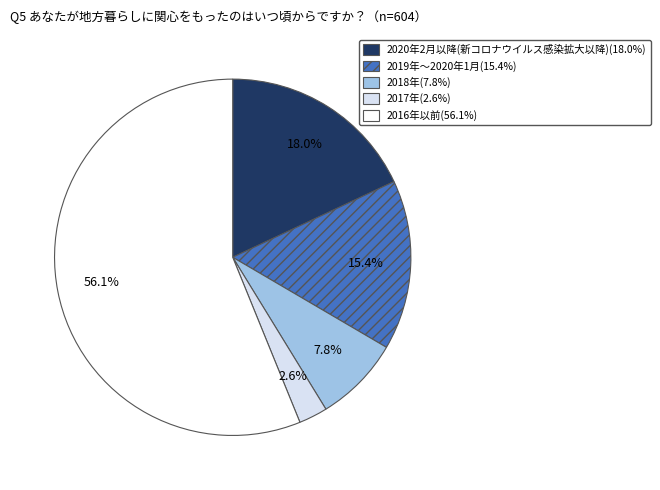

Does any single category account for the majority?

Yes